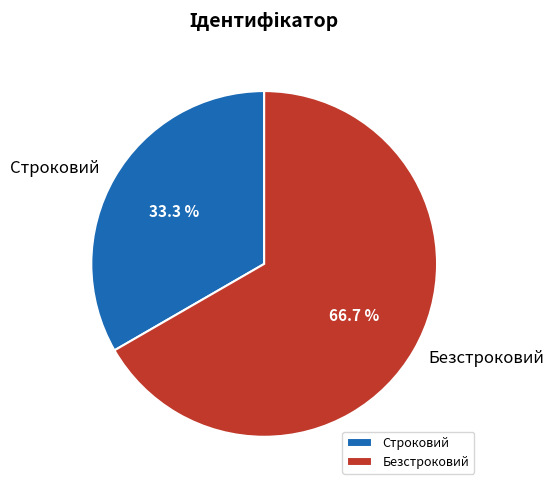

To the nearest percent, what is the difference between the largest and smallest slice percentages?

33%